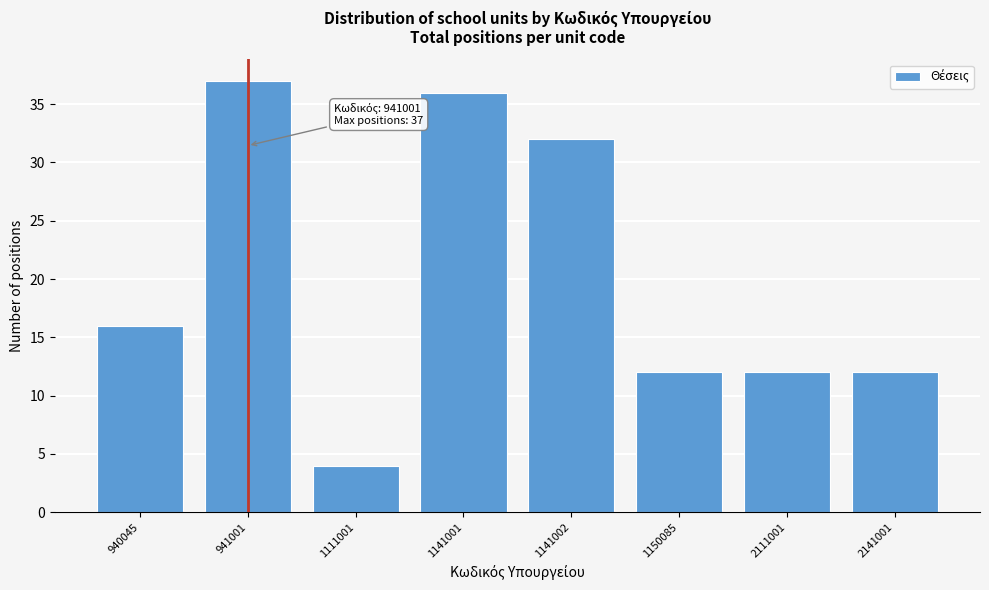

Reading left to right, transcribe all the data shown in this chart.

16	37	4	36	32	12	12	12